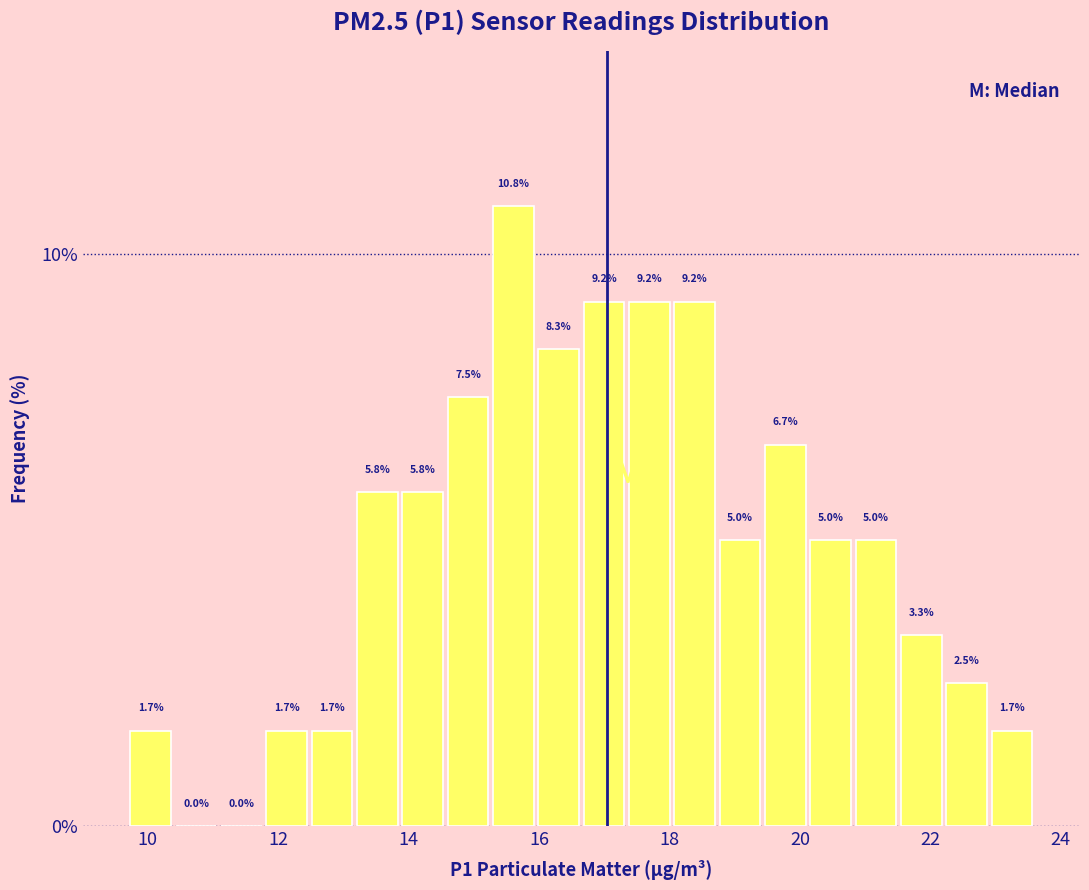

Read against the x-axis, roughly where is the centre of the tallest bar?

15.6